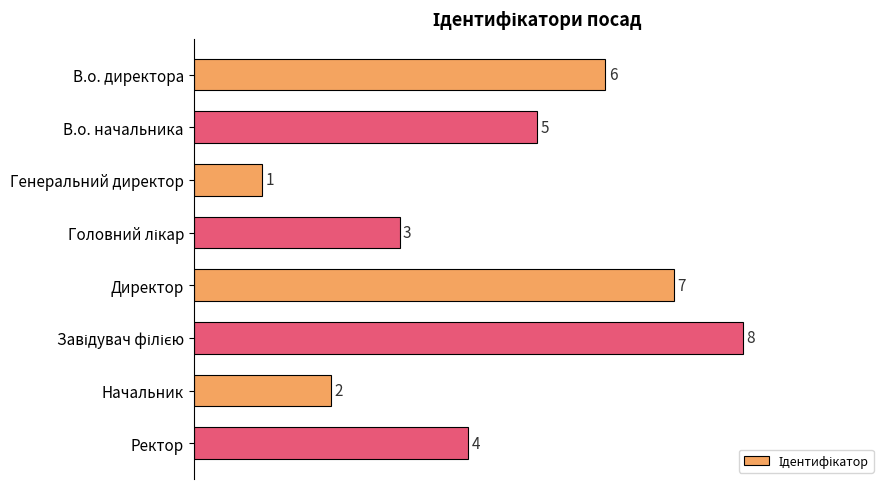

How many data points are less than 5?

4